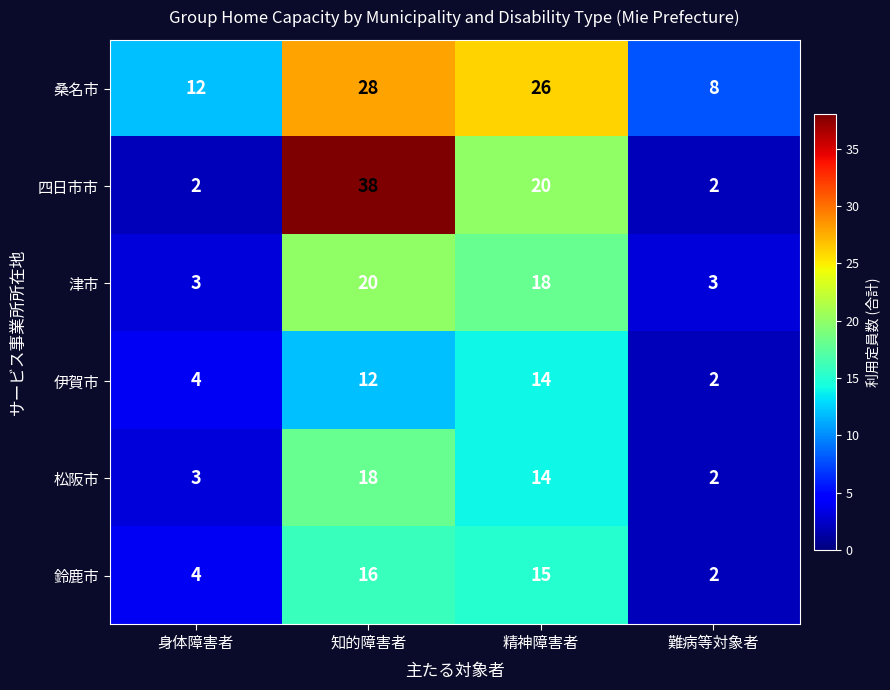

True or false: 伊賀市 has a value of 14 at 精神障害者.

True